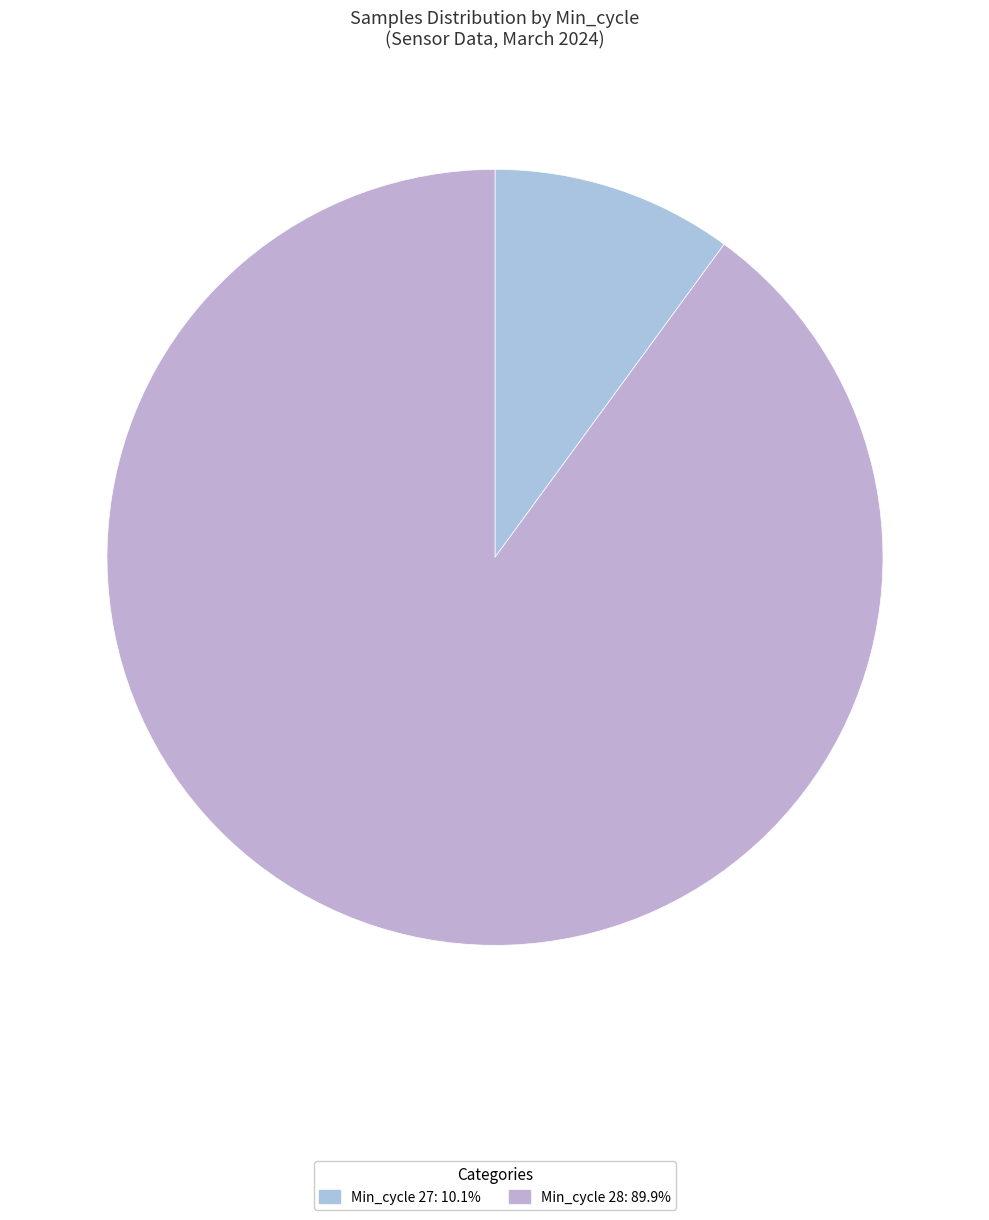

Count the number of slices in the pie.

2